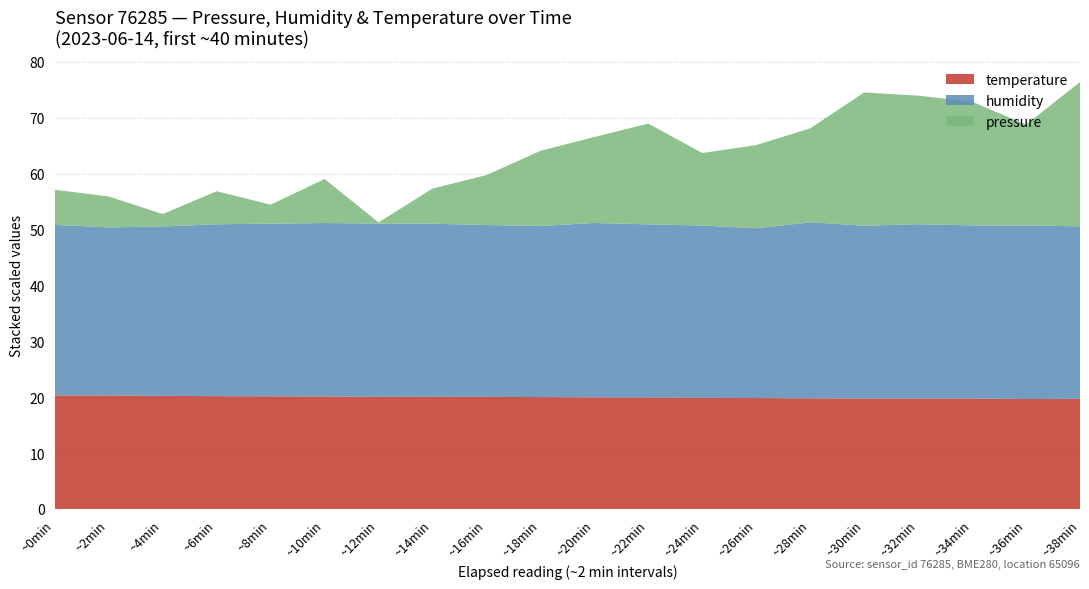

The temperature series shows 12.0 at ~26min. True or false?

False